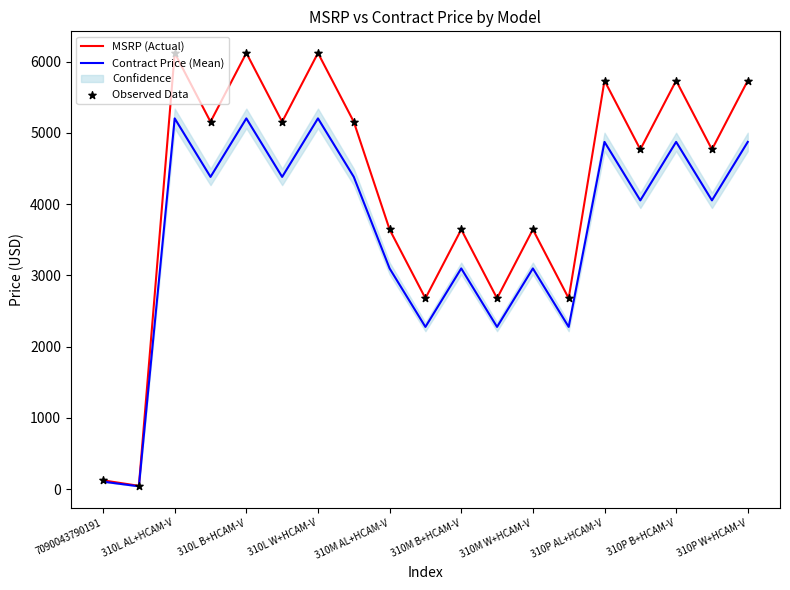

What is the highest value of the Contract Price (Mean) series?

5203.7